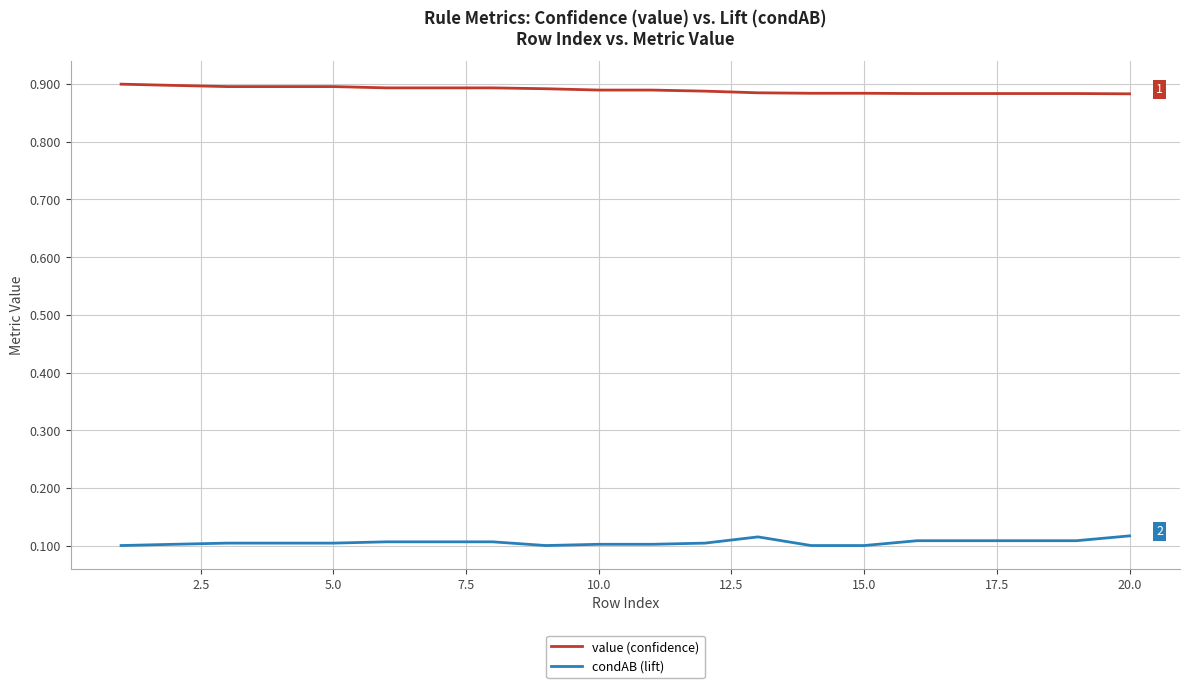

True or false: condAB (lift) and value (confidence) cross at least once.

False